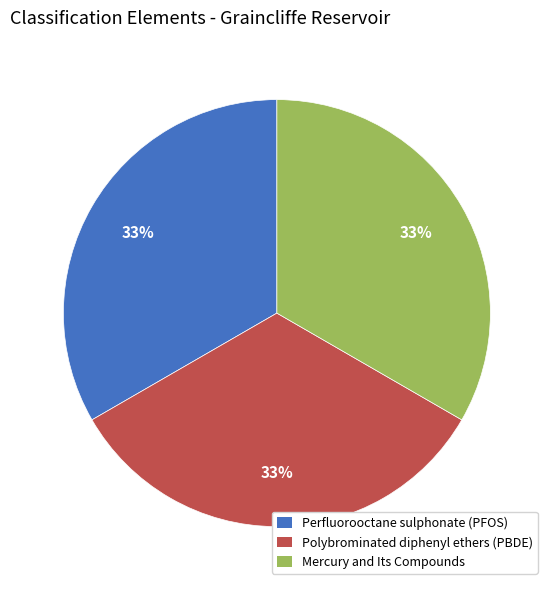

How many slices are in this pie chart?

3